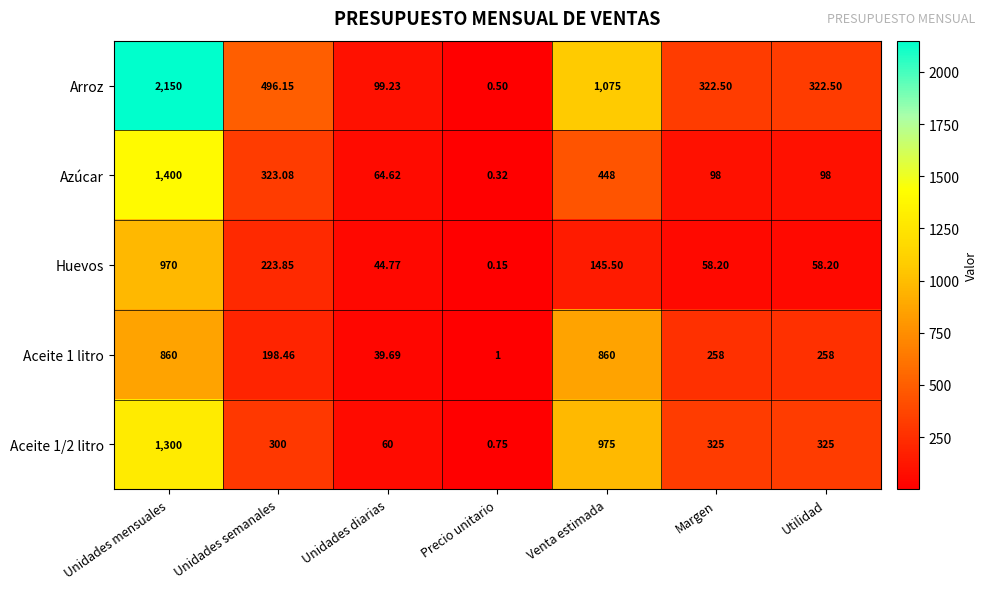

Which series has the largest total across all categories?

Arroz